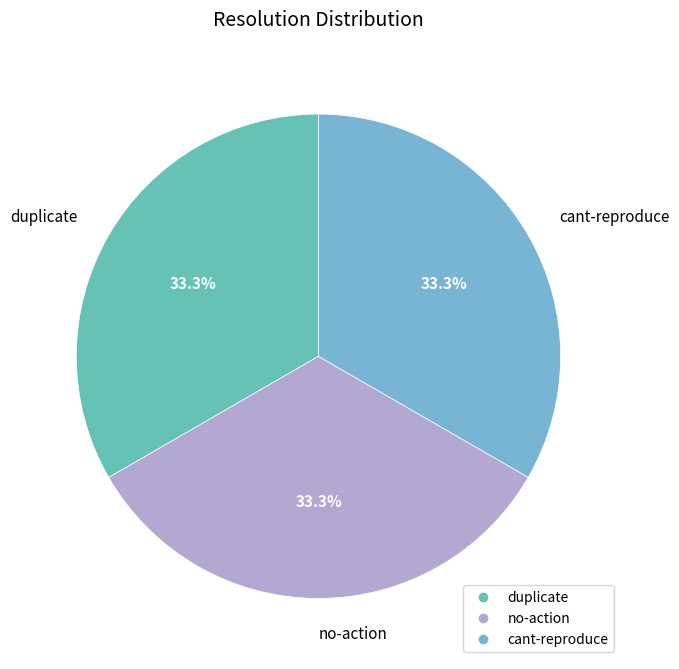

What percentage is NOT represented by no-action?

66.7%